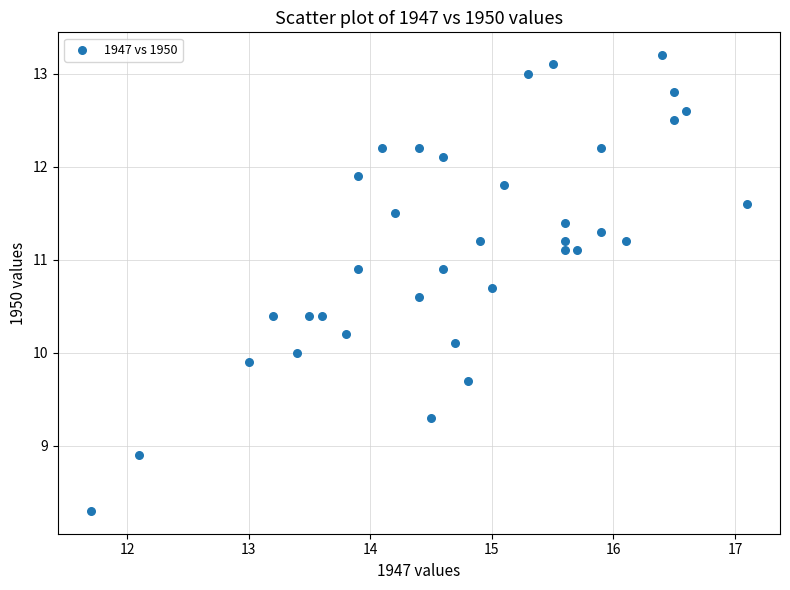

What is the range of Y values (max minus min)?

4.9